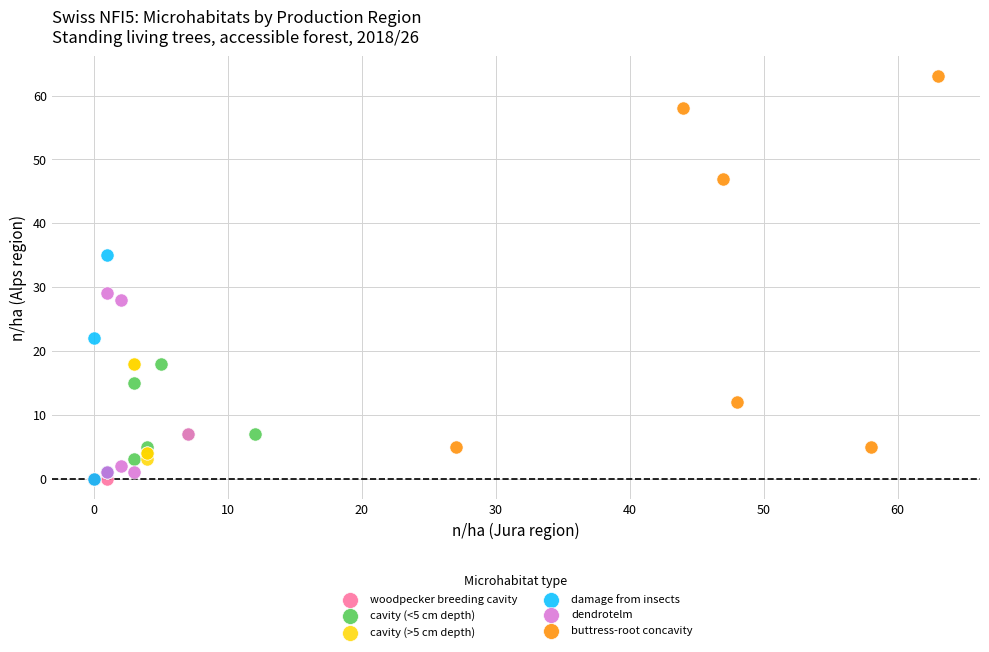

Which series reaches the maximum Y coordinate?

buttress-root concavity